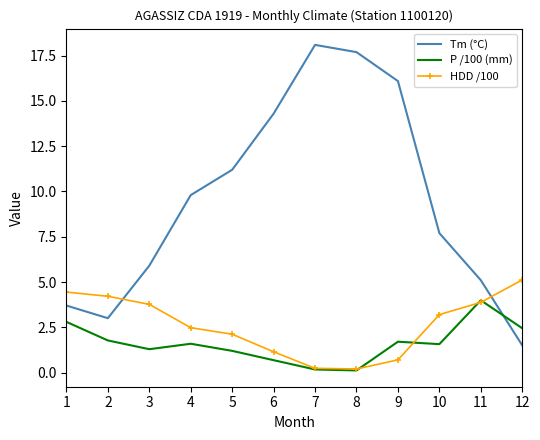

Which category has the highest value across all series?

7